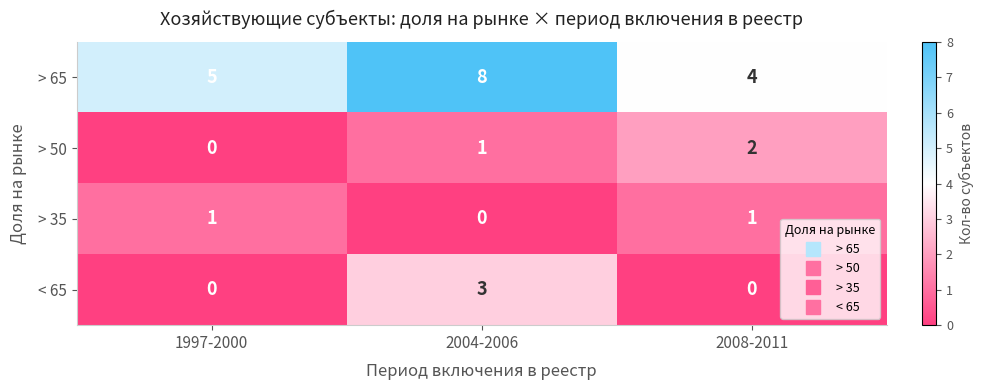

What is the sum of the > 65 values at 1997-2000 and 2004-2006?

13